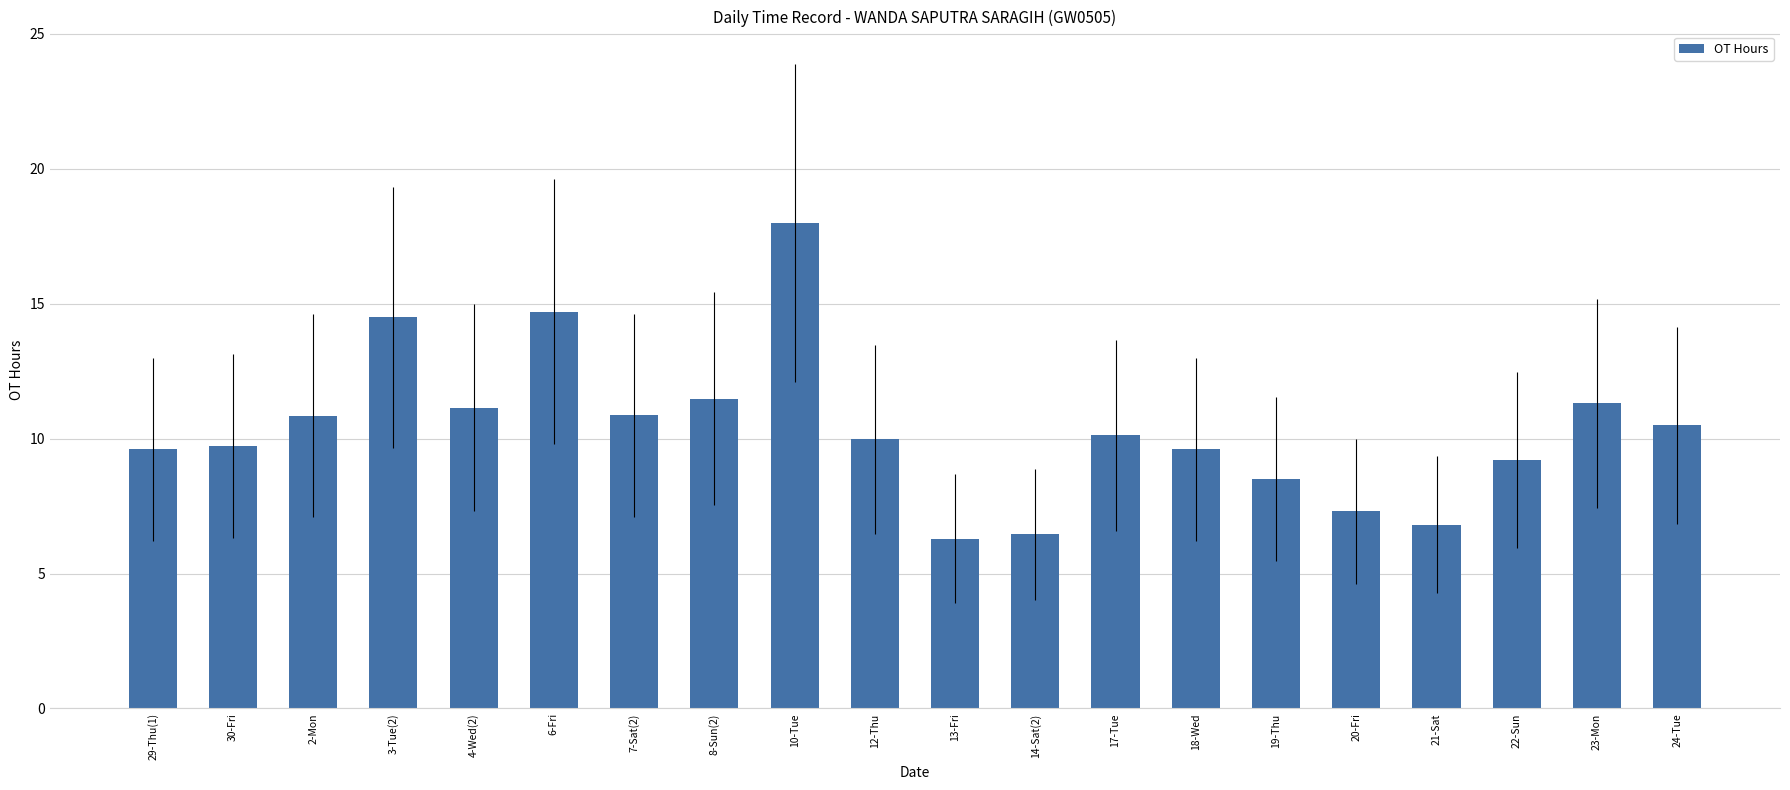

What is the difference between the maximum and second lowest values?

11.5